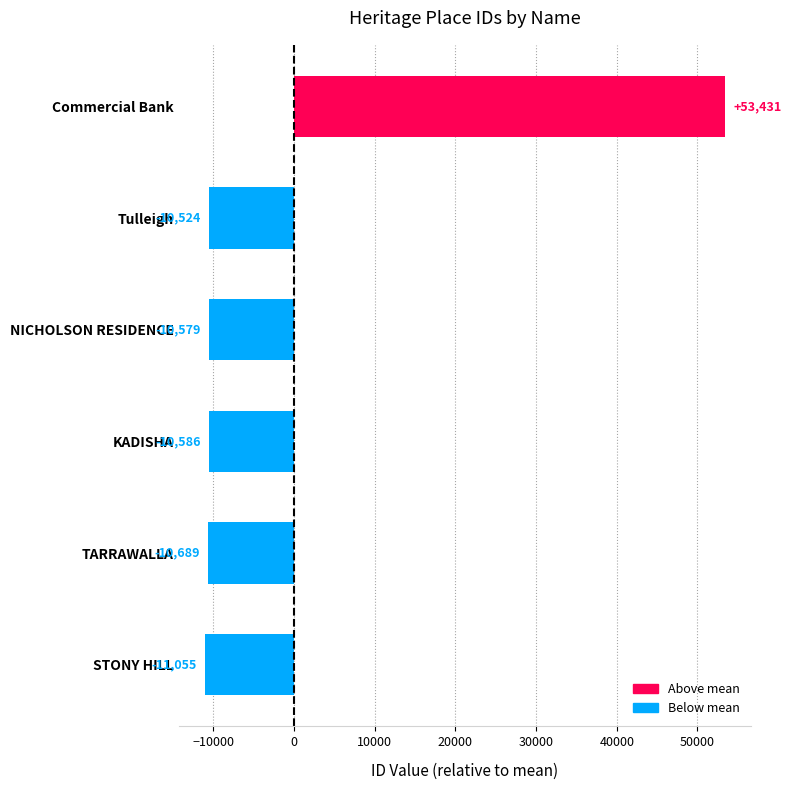

What is the difference between the maximum and minimum values?

64486.0